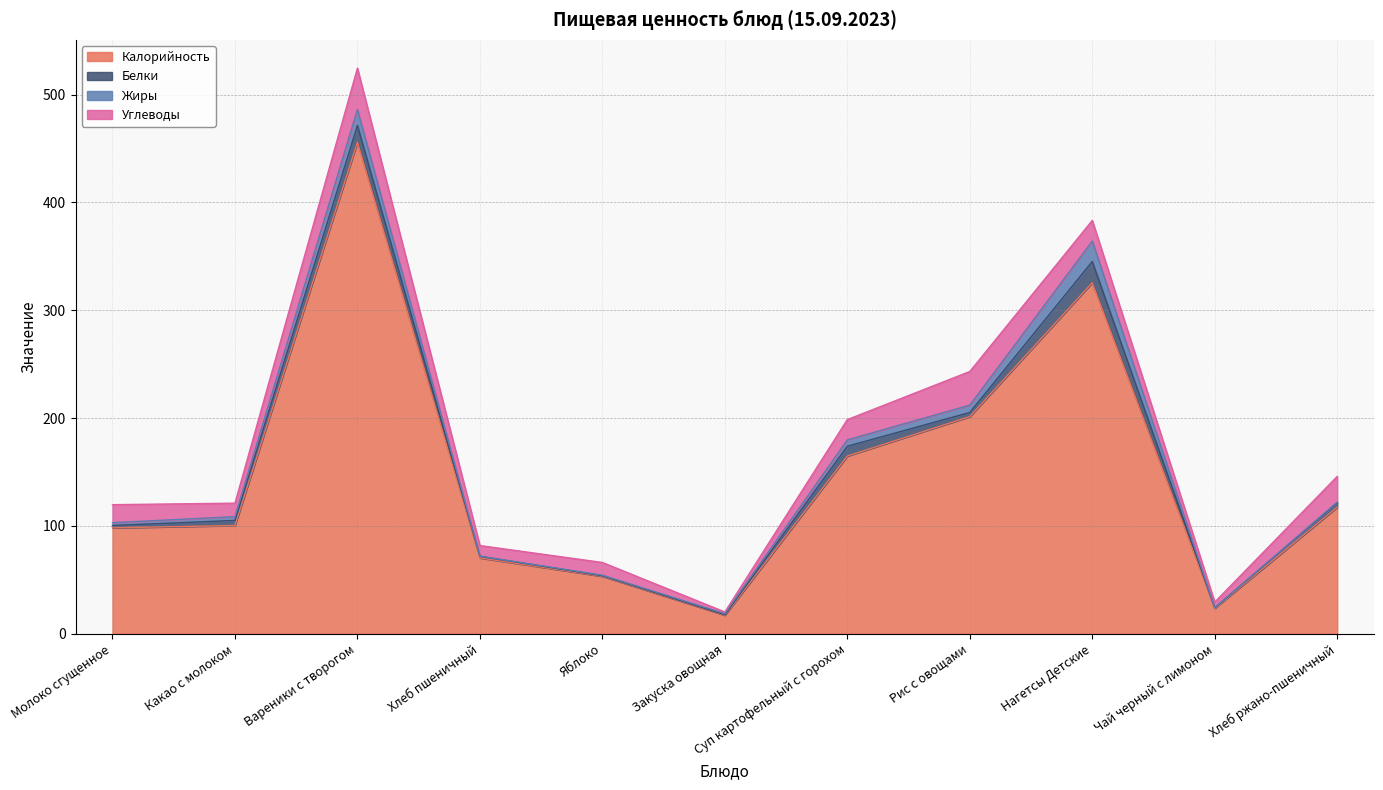

In Жиры, how many points are lower than both neighbors (excluding endpoints)?

2